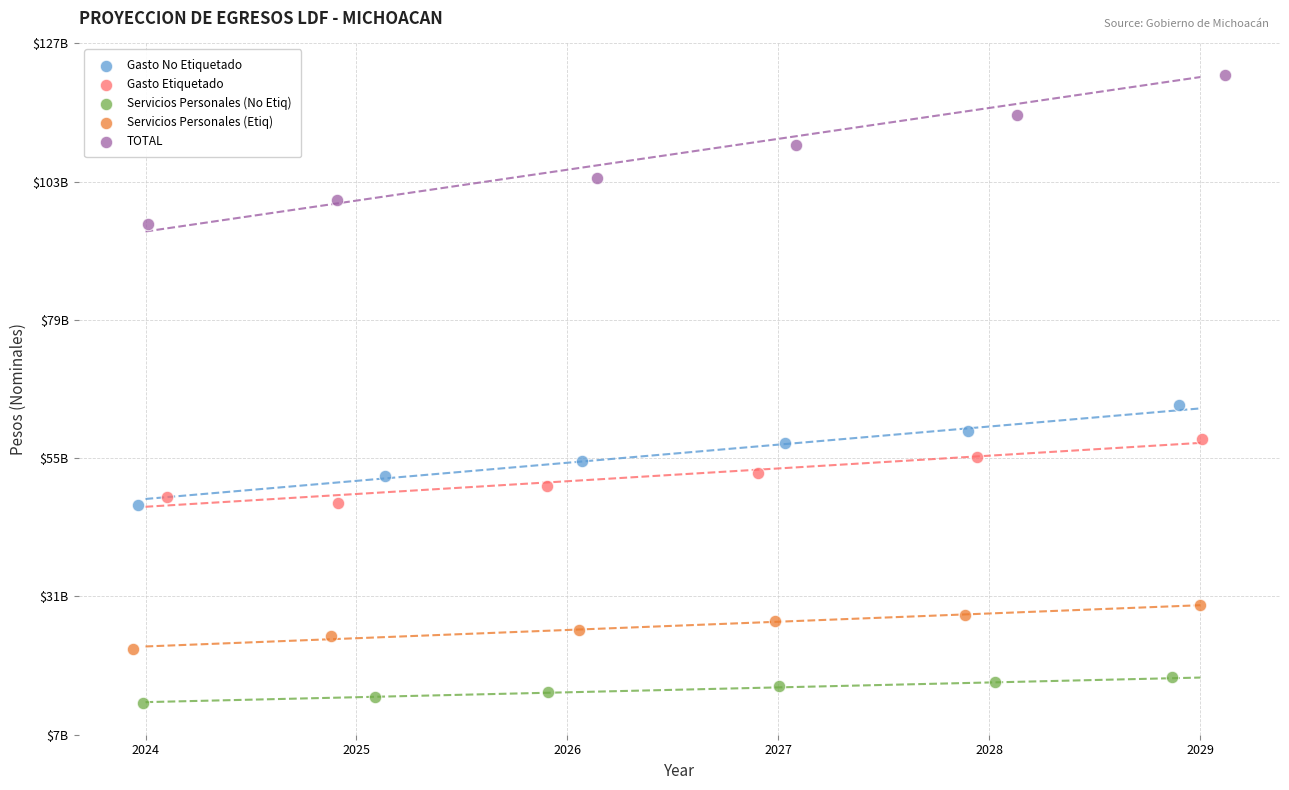

What are all the series names shown in the legend?

Gasto No Etiquetado, Gasto Etiquetado, Servicios Personales (No Etiq), Servicios Personales (Etiq), TOTAL